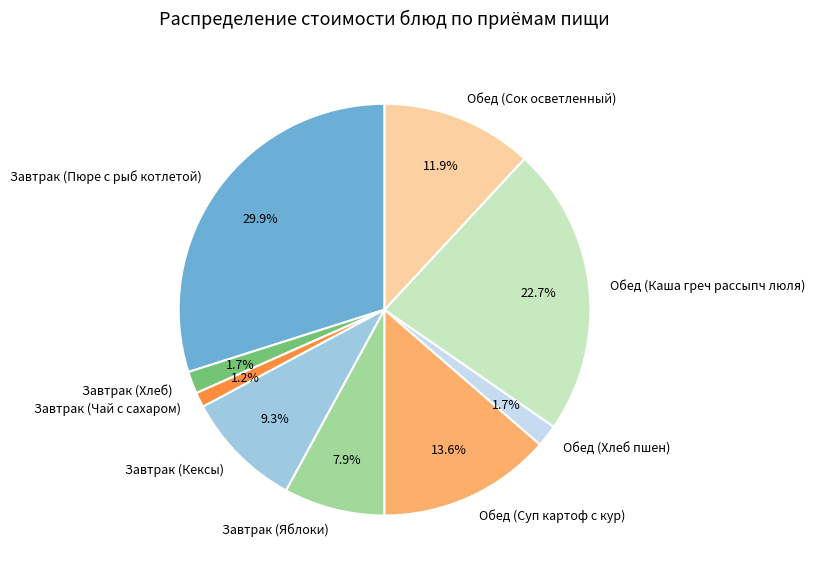

Approximately how many times larger is the value at Завтрак (Кексы) compared to Обед (Суп картоф с кур)?

0.7